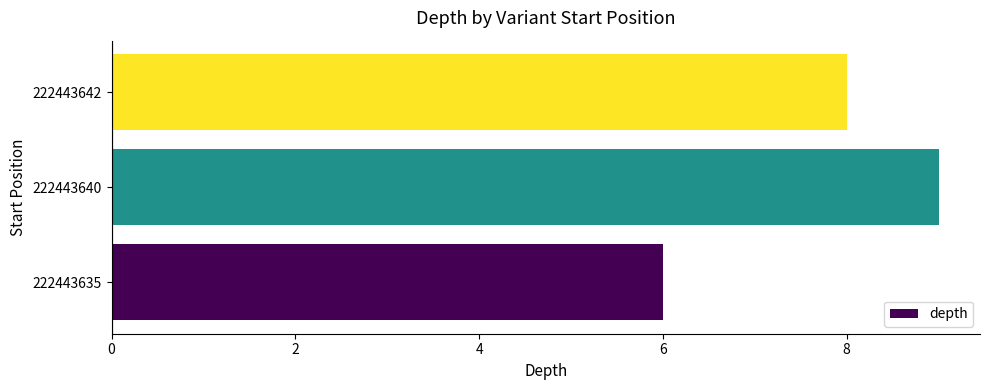

Rank the categories by value from highest to lowest.

222443640, 222443642, 222443635